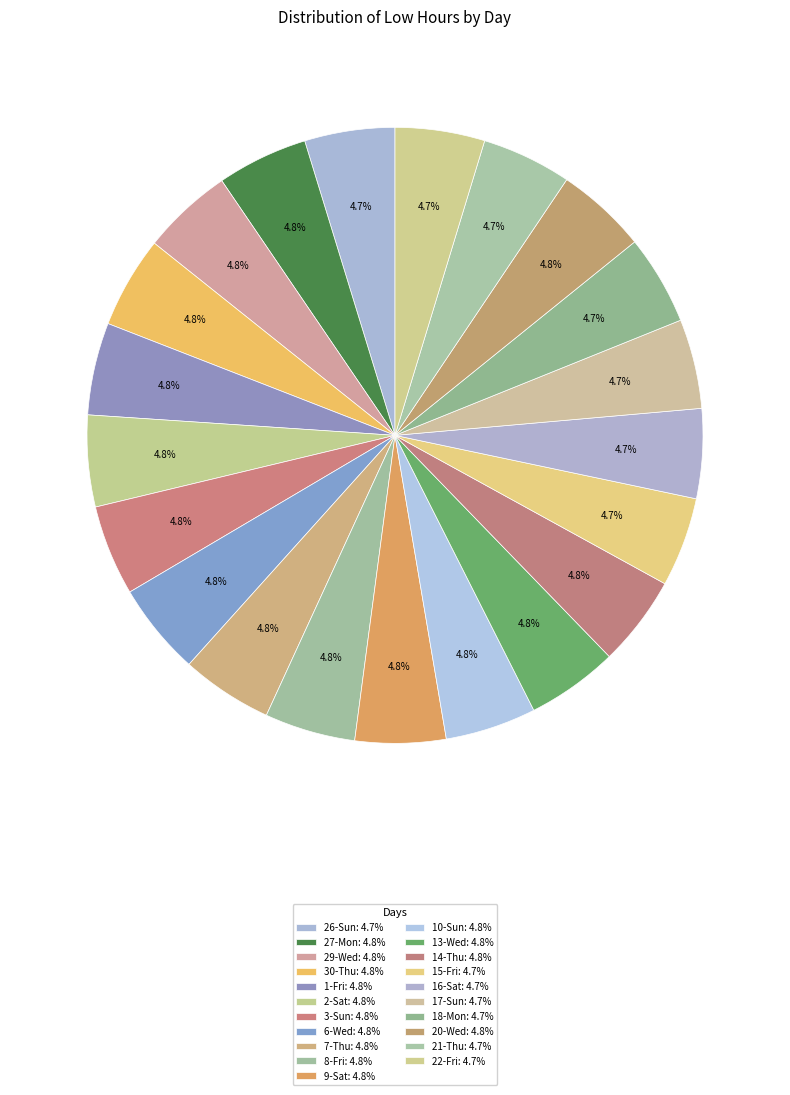

To the nearest percent, what percentage of the pie is 20-Wed?

5%